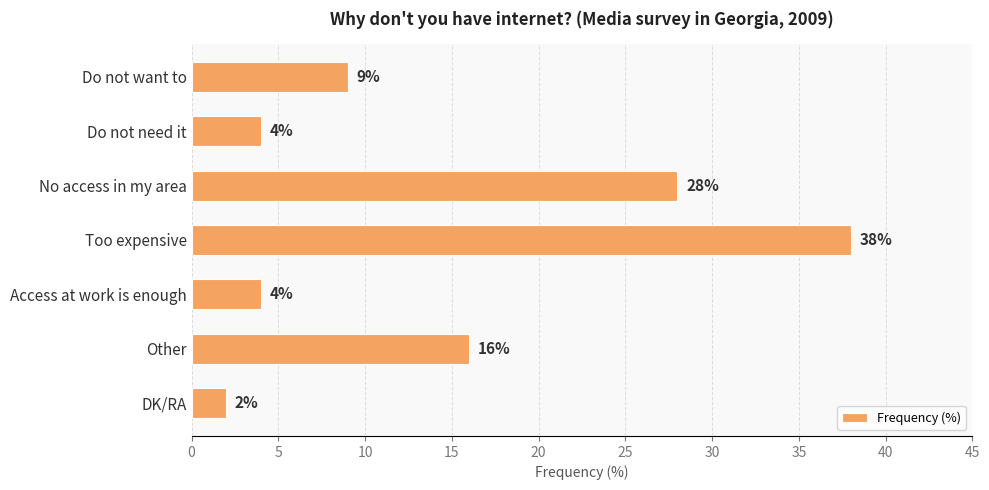

Which label corresponds to the largest value in the chart?

Too expensive